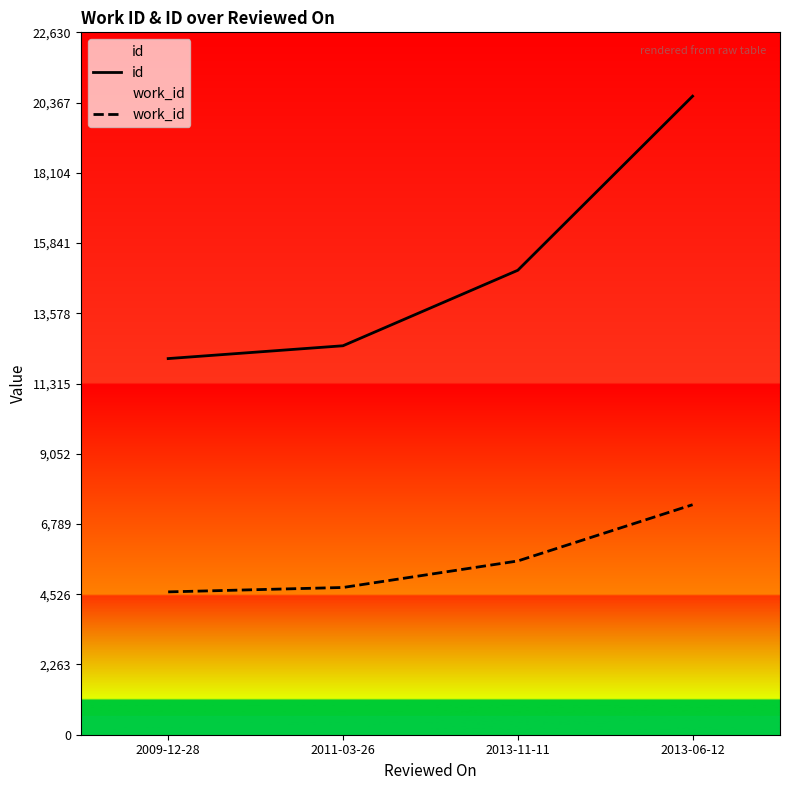

True or false: id and work_id cross at least once.

False